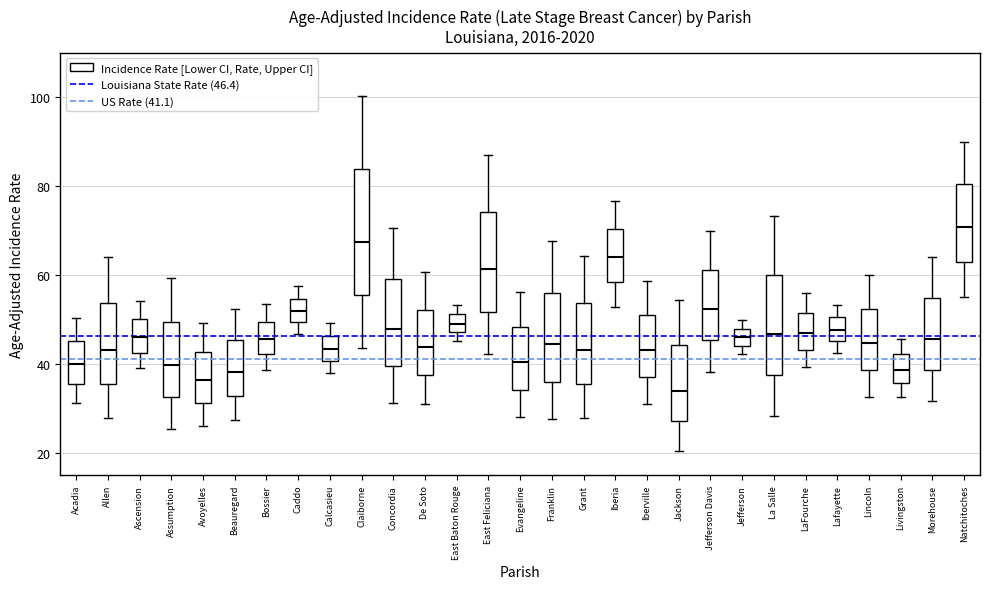

Where is the upper edge of the box for Avoyelles on the y-axis? The values are not printed on the chart, so give them approximately, as read against the axis.

42